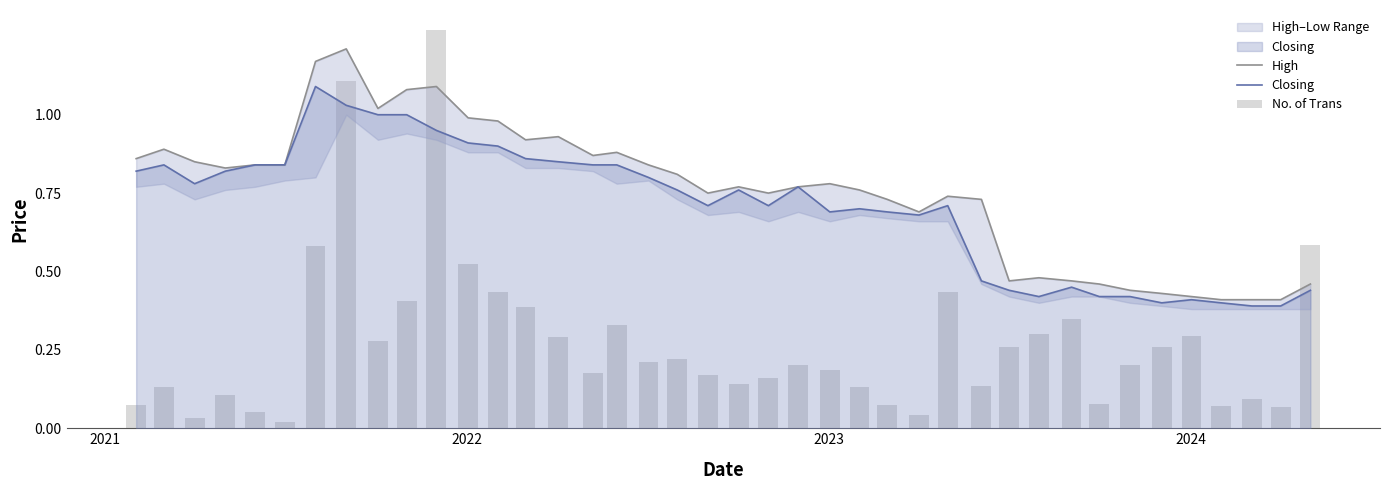

Count the number of categories in the chart.

40